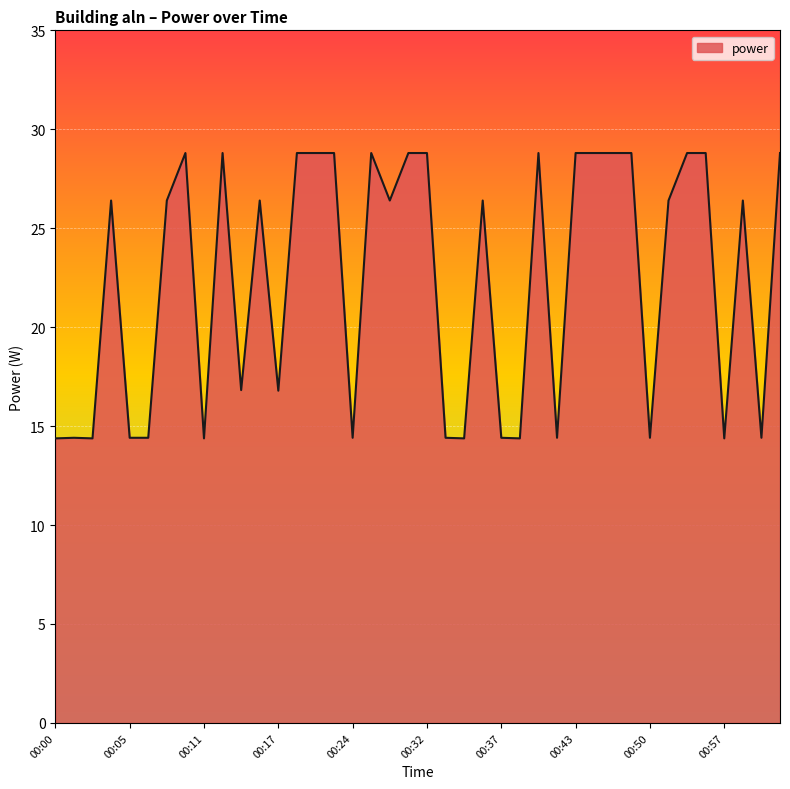

What is the difference between the maximum and minimum values?

14.4